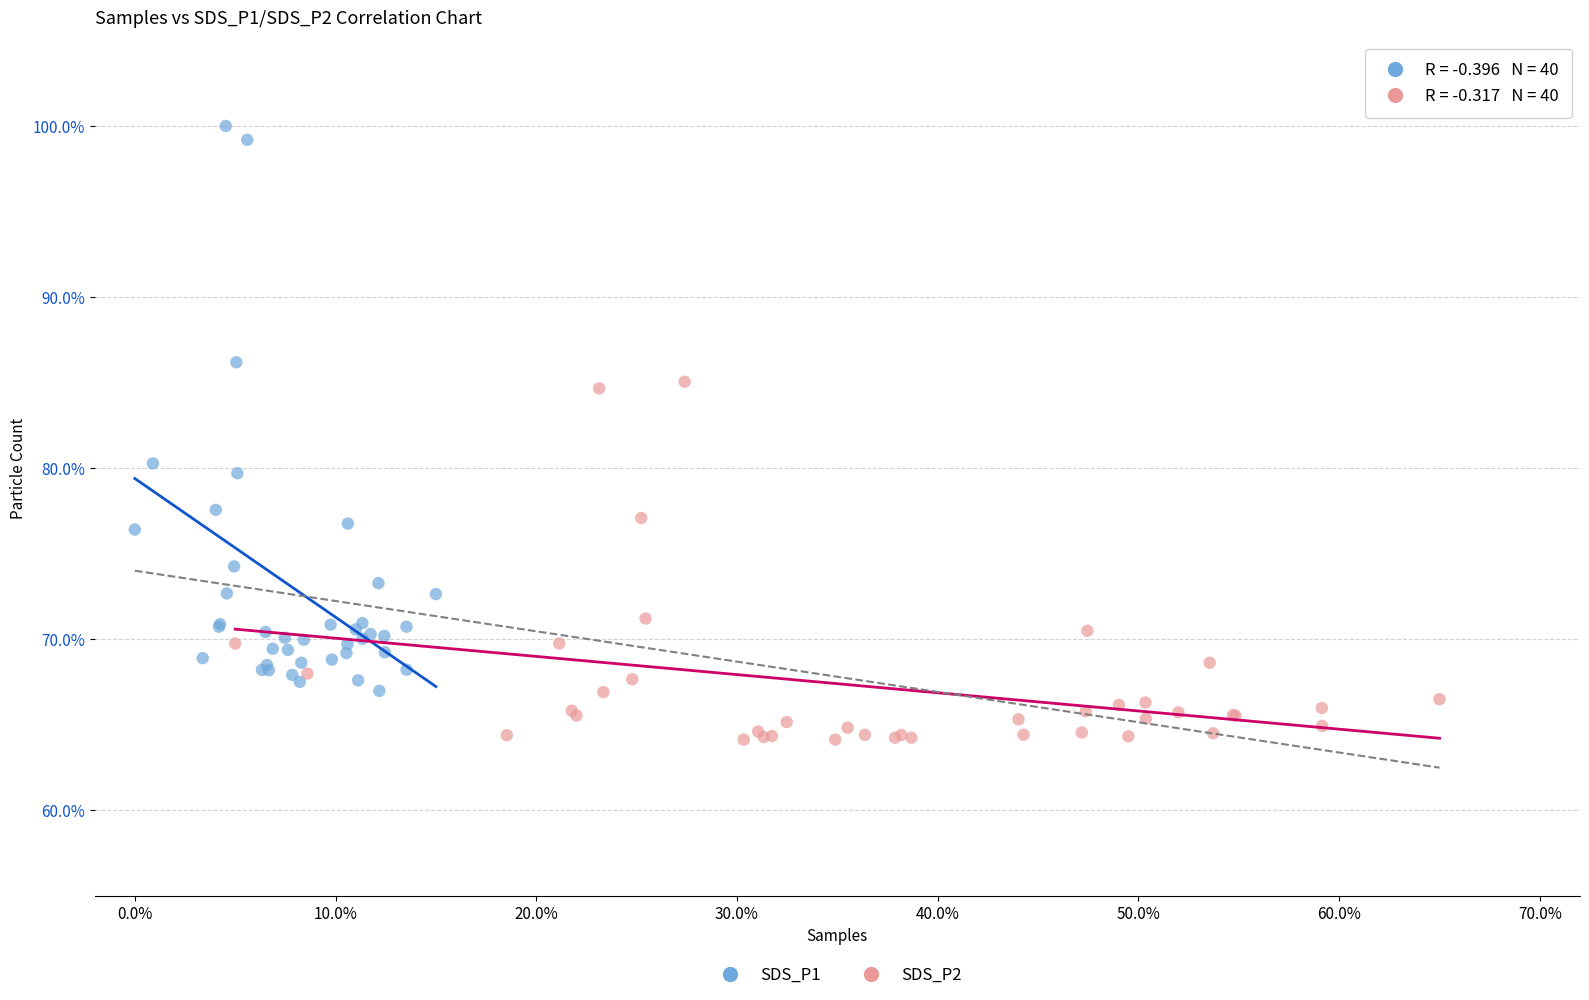

Which series has the largest Y range (max minus min)?

SDS_P1